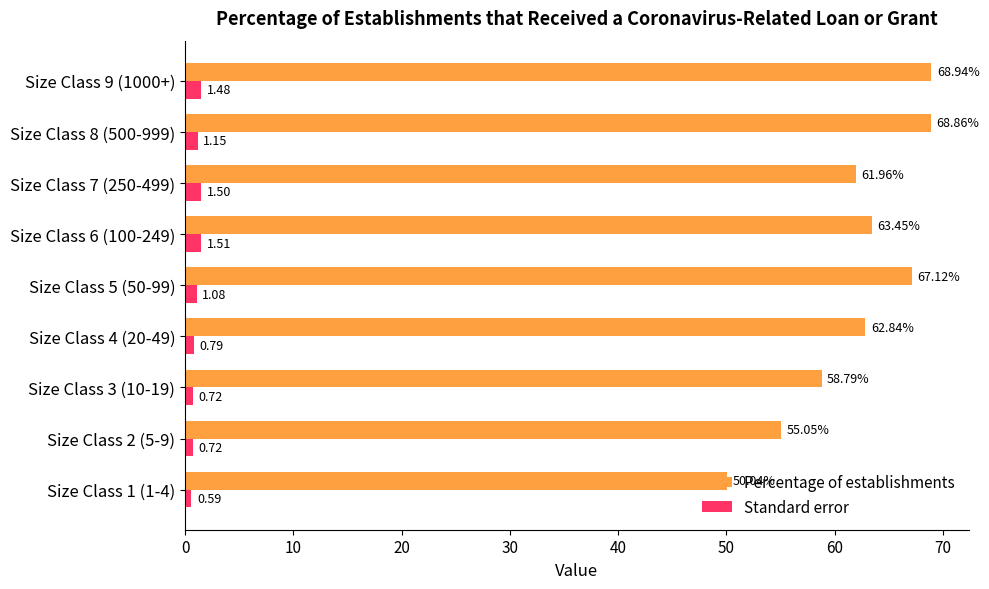

Rank the series at Size Class 4 (20-49) from lowest to highest value.

Standard error, Percentage of establishments